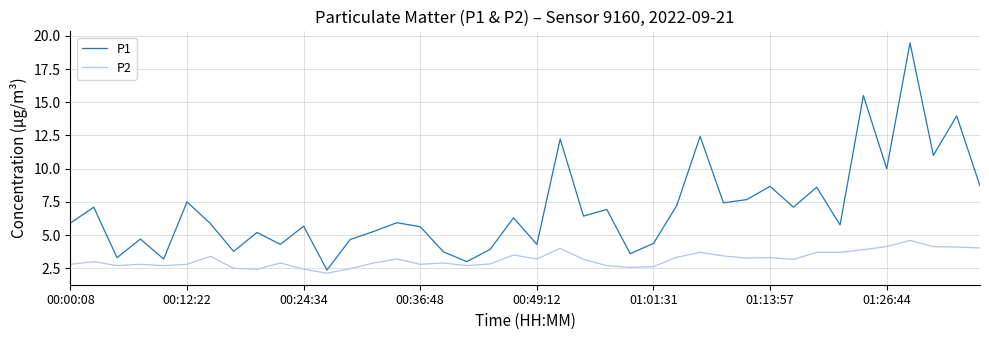

How many distinct data groups are displayed?

2